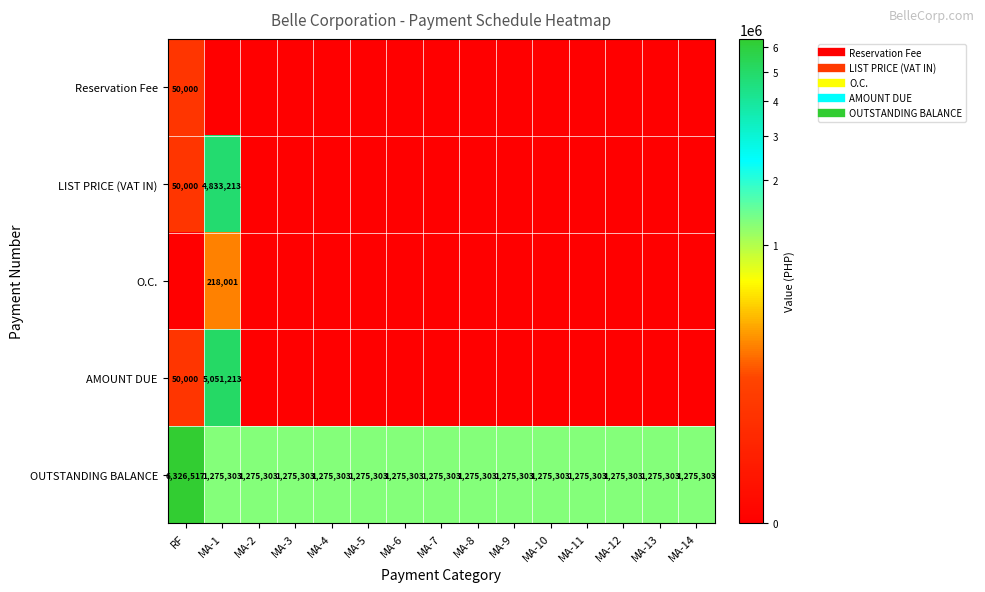

Which series has the largest range (max minus min)?

AMOUNT DUE